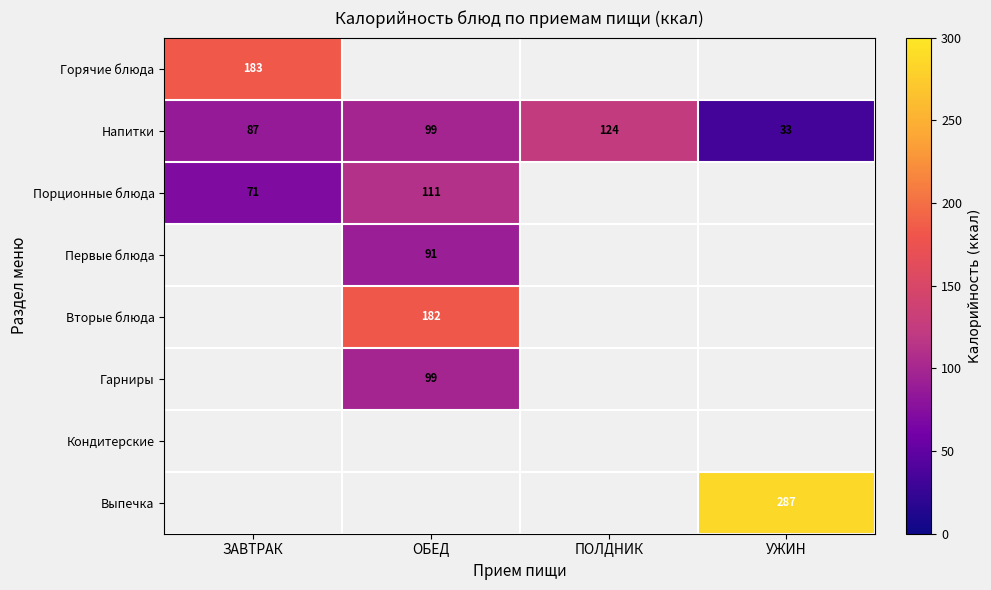

At how many categories does at least one series exceed 257?

1